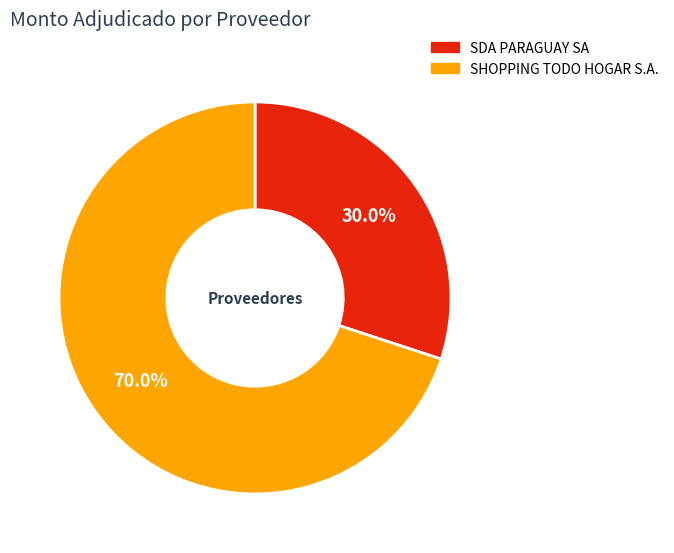

The SHOPPING TODO HOGAR S.A. slice represents 70% of the pie. True or false?

True